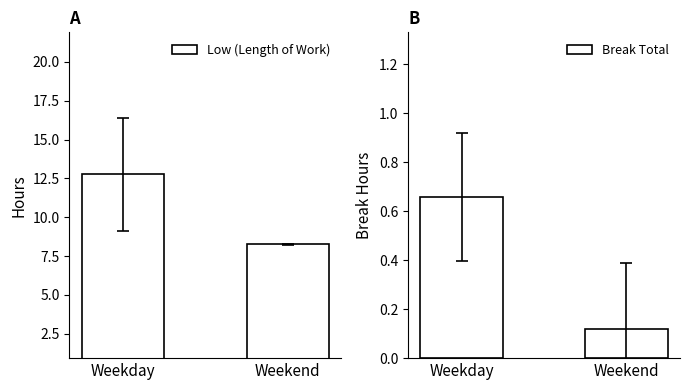

Which has a higher value, Weekend or Weekday?

Weekday